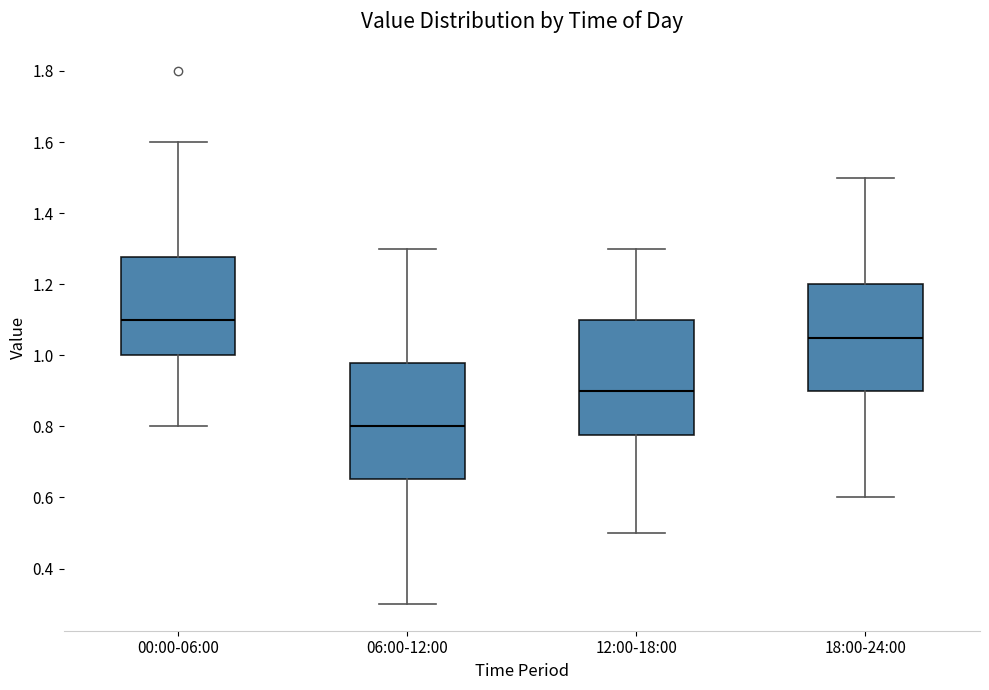

Reading left to right, read every box against the y-axis: the position of its median line, the range the box covers, and the ends of its whiskers. The values are not printed on the chart, so give them approximately, as read against the axis.

00:00-06:00: median 1.10, box 1.00 to 1.28, whiskers 0.80 to 1.60
06:00-12:00: median 0.80, box 0.66 to 0.98, whiskers 0.30 to 1.30
12:00-18:00: median 0.90, box 0.78 to 1.10, whiskers 0.50 to 1.30
18:00-24:00: median 1.06, box 0.90 to 1.20, whiskers 0.60 to 1.50